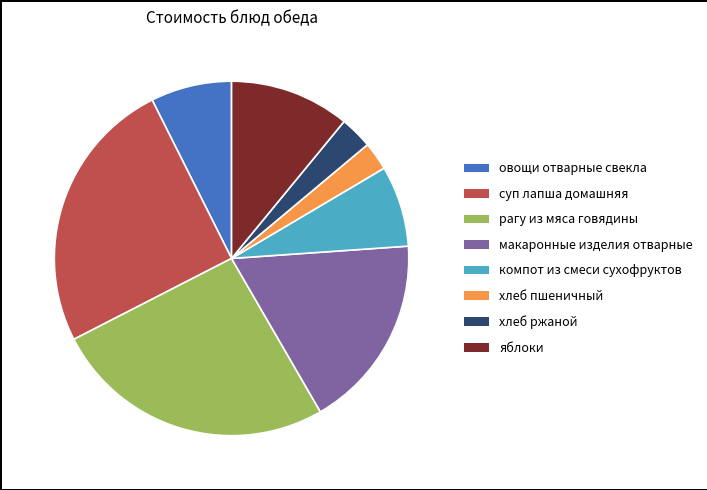

Combined, do хлеб ржаной and суп лапша домашняя account for over 50%?

No